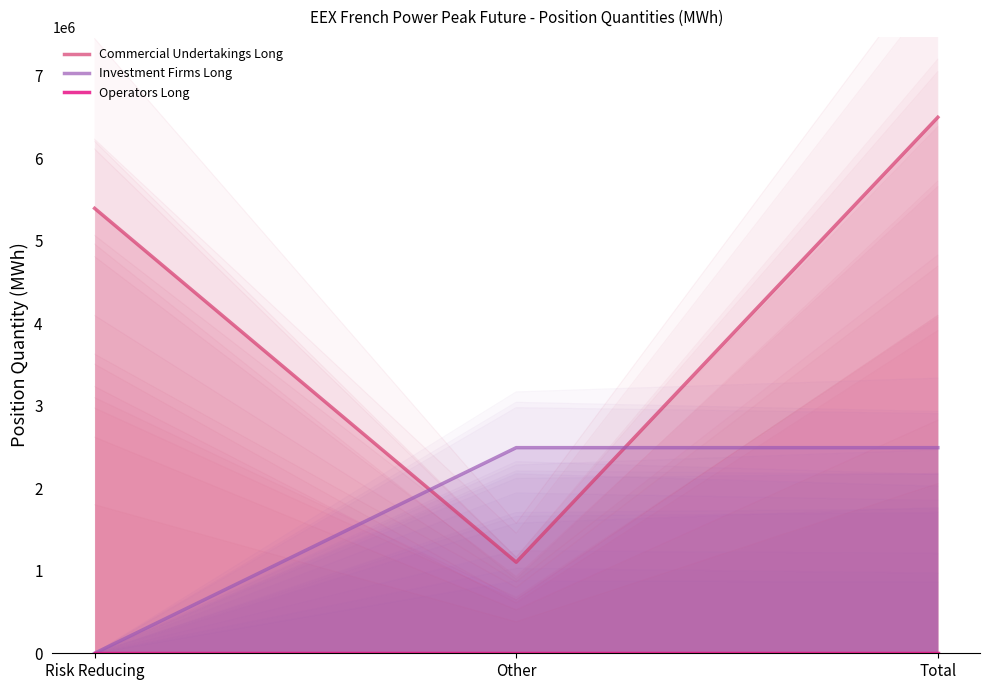

What is the spread (max minus min) of values at Other?

2490984